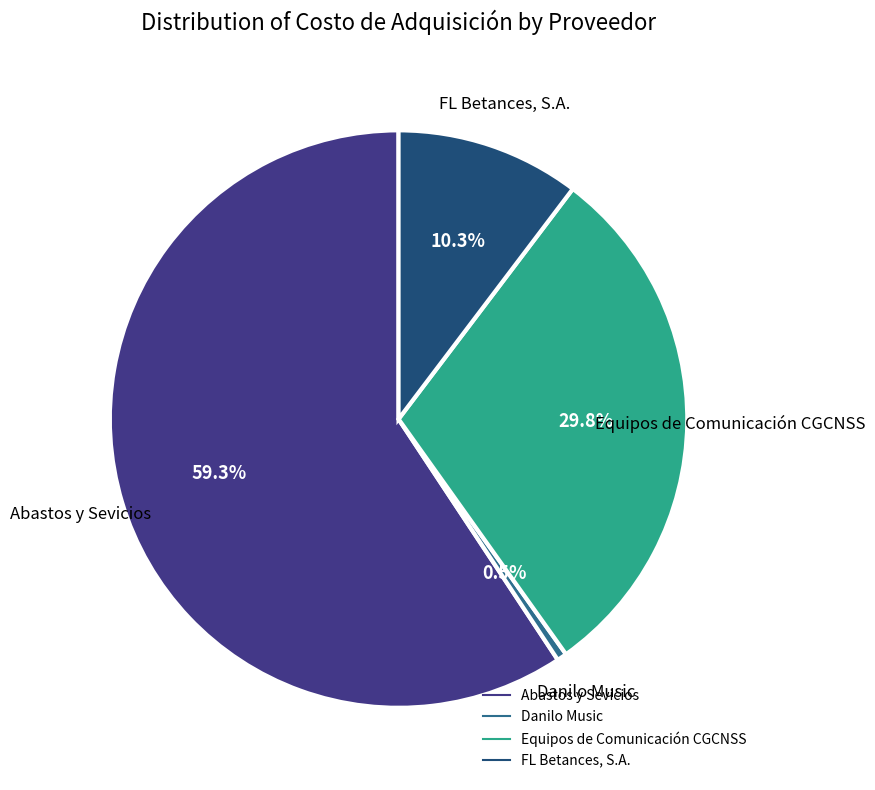

Which slice is the smallest?

Danilo Music